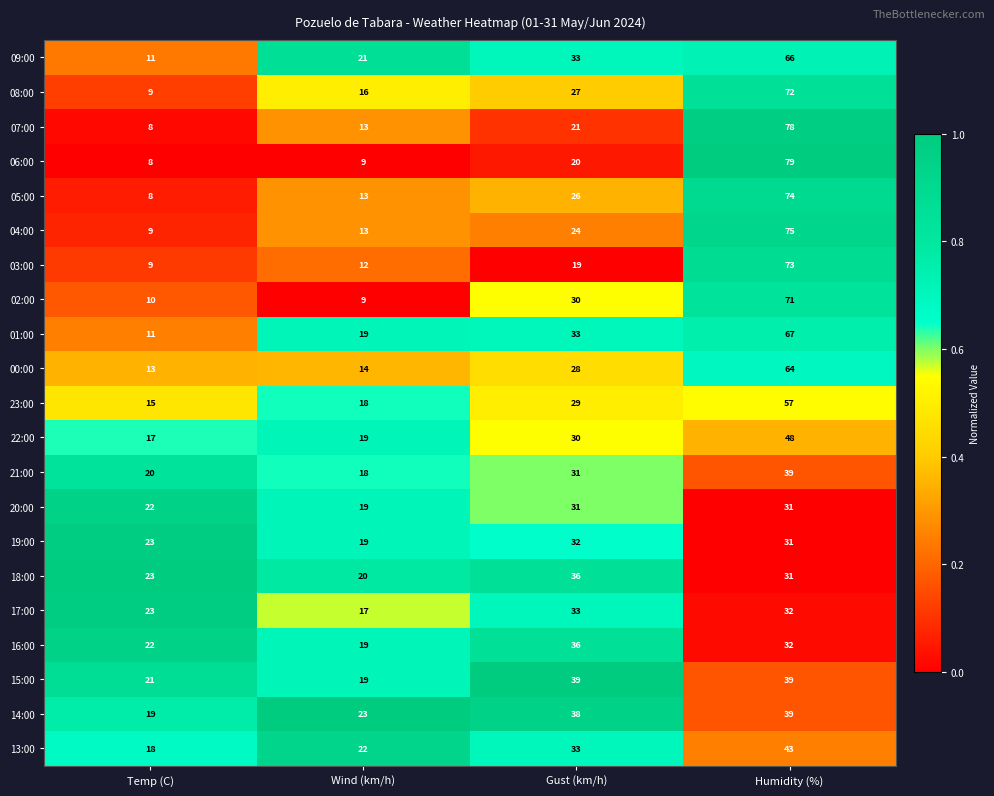

True or false: 06:00 has a value of 9 at Wind (km/h).

True